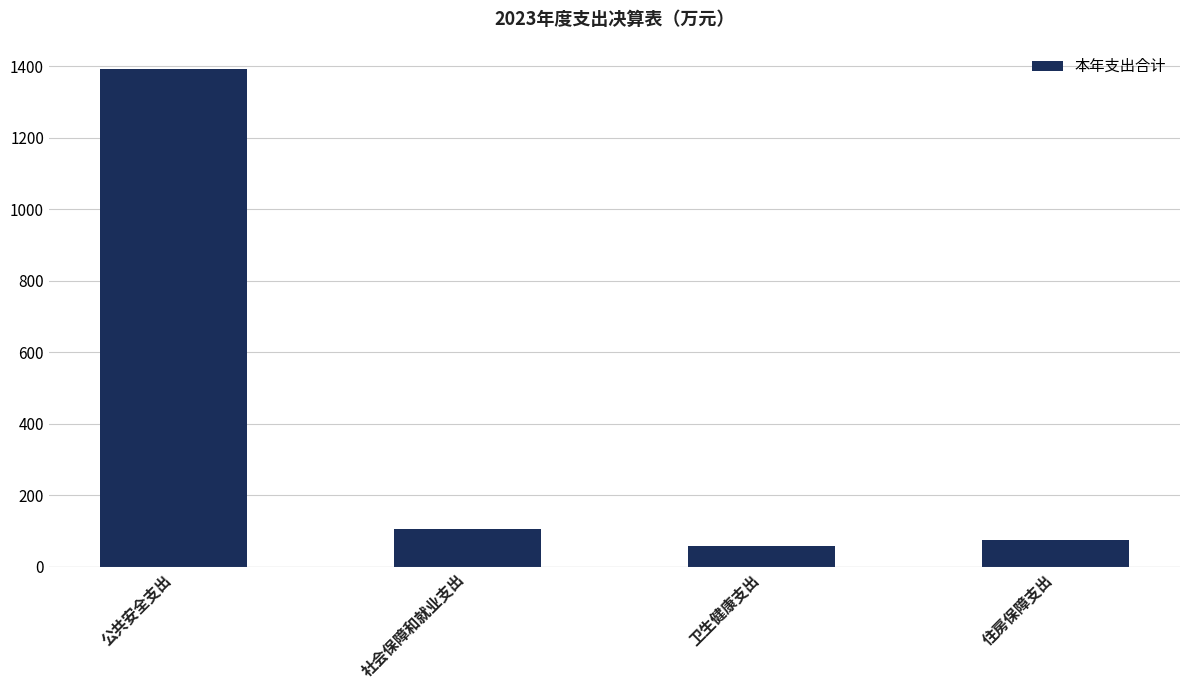

What is the approximate value at 住房保障支出?

73.7